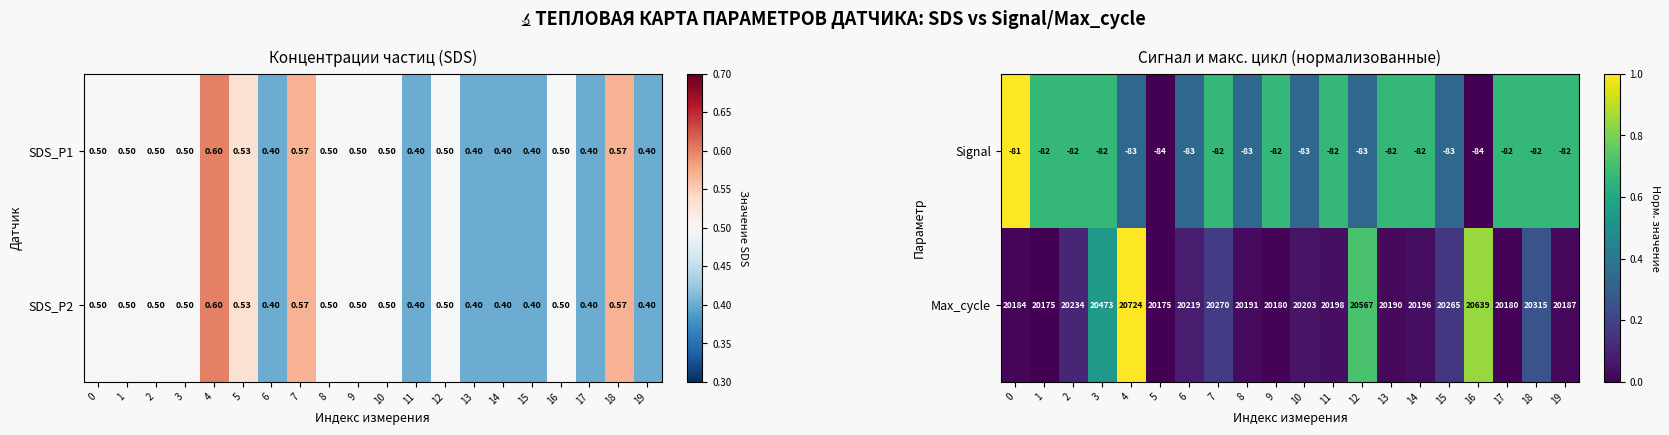

True or false: Signal has a value of 0.3 at 9.

False